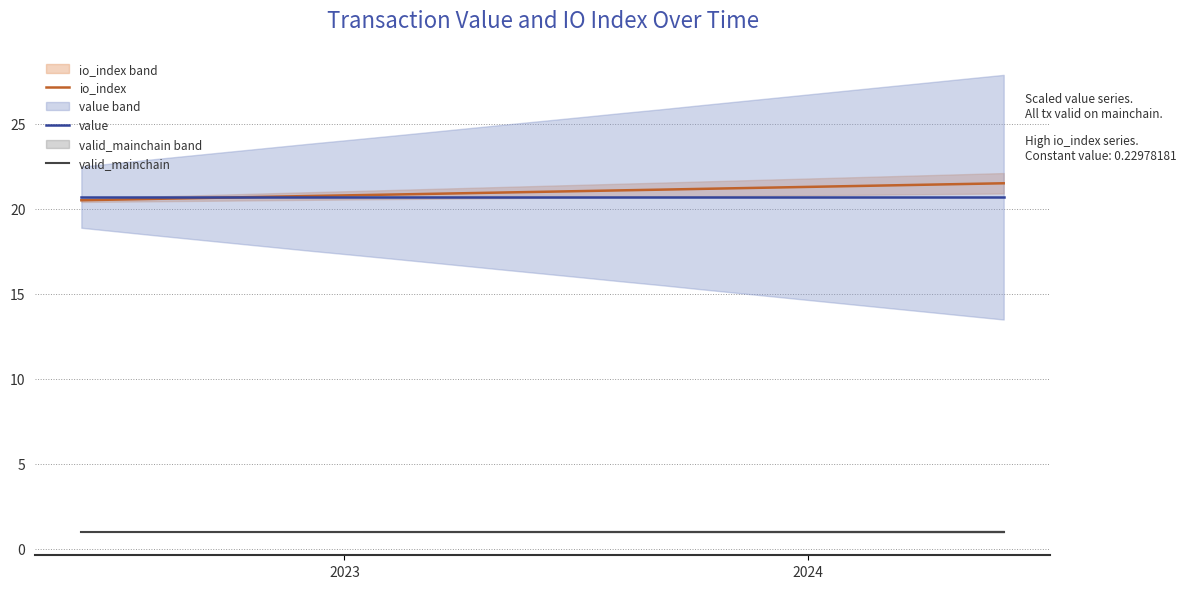

Rank the series by their maximum value, from lowest to highest.

valid_mainchain, value, io_index